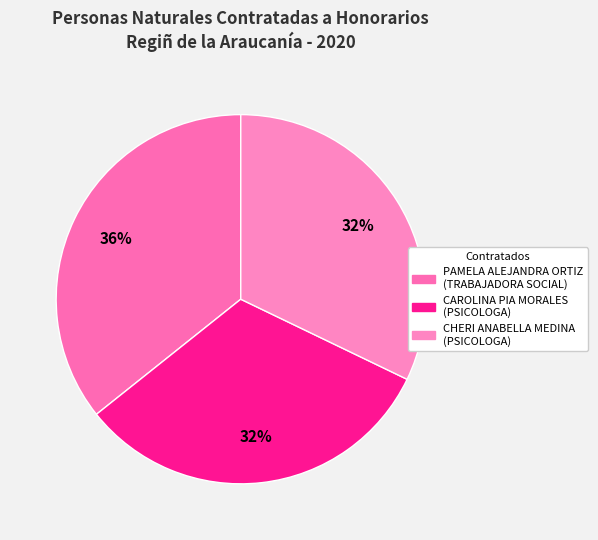

How many slices are in this pie chart?

3